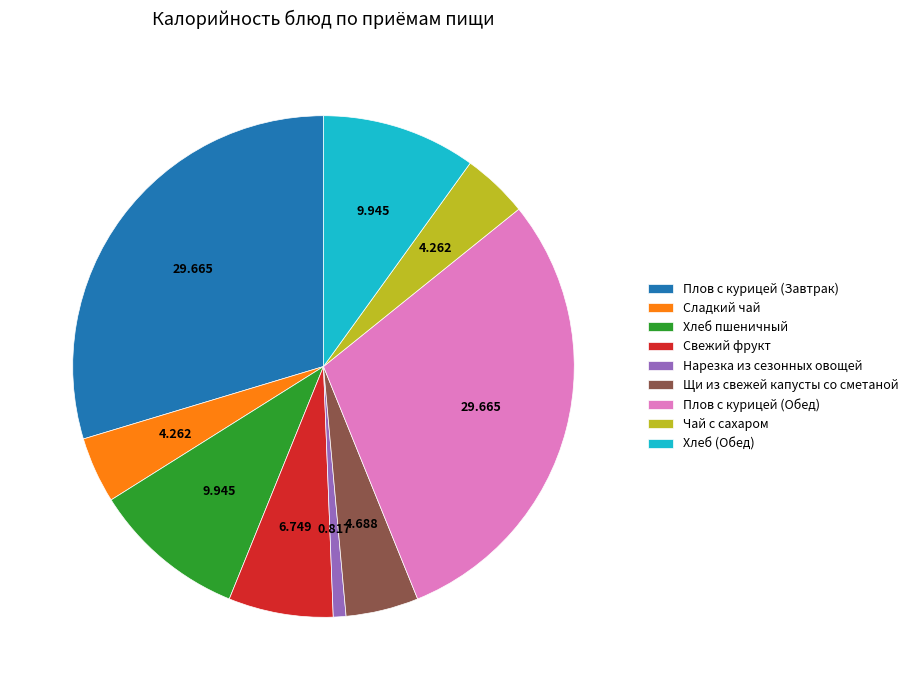

Is it true that Свежий фрукт is 1% of the pie?

False